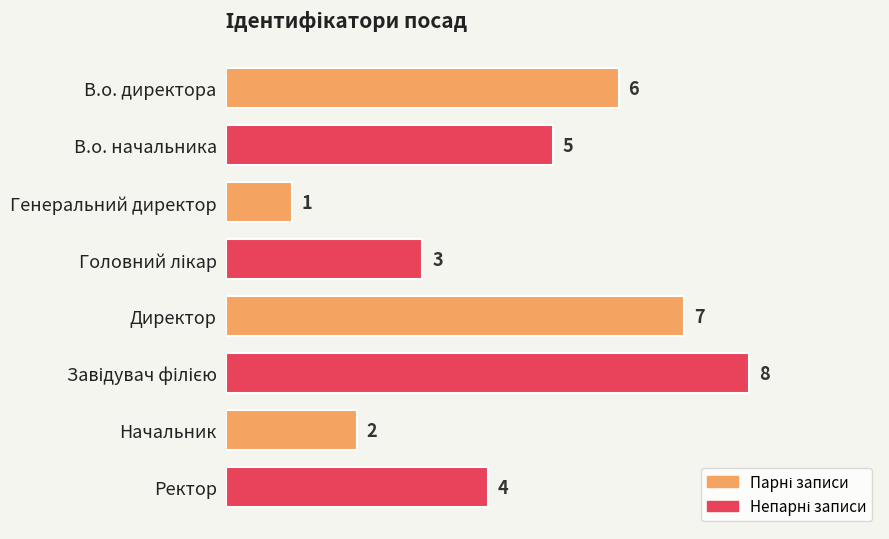

The value at В.о. директора is 6. True or false?

True